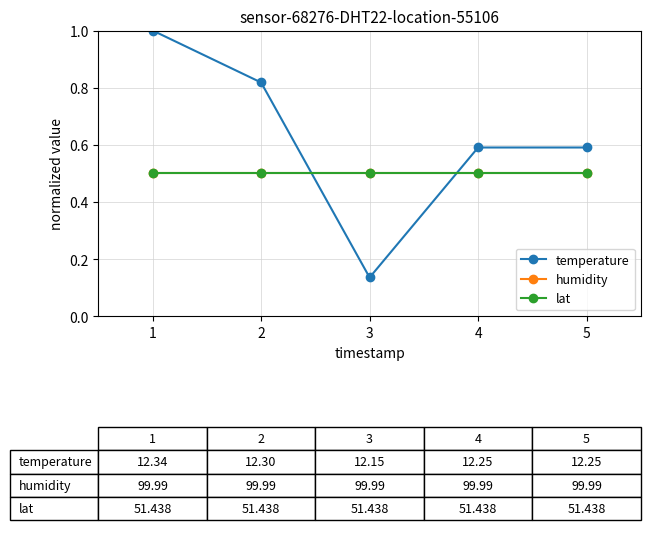

True or false: lat and humidity intersect in this chart.

False